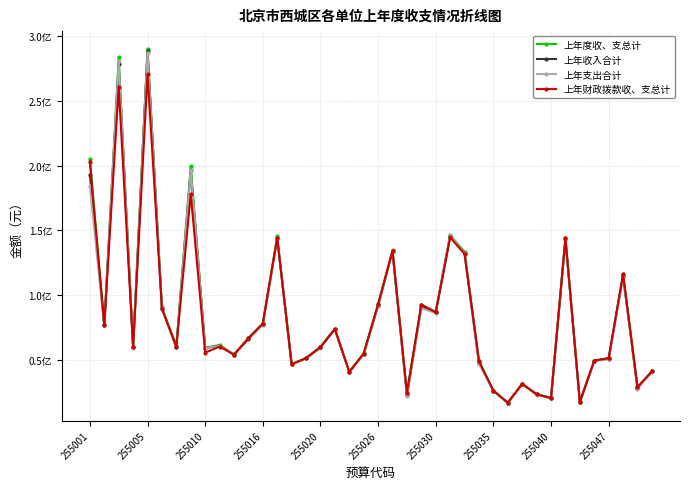

True or false: 上年支出合计 and 上年财政拨款收、支总计 intersect in this chart.

True